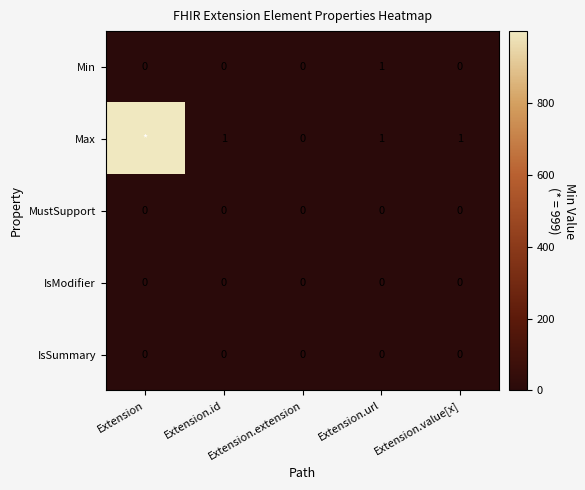

Is the value of Max at Extension.url greater than the value of IsModifier at Extension.value[x]?

Yes